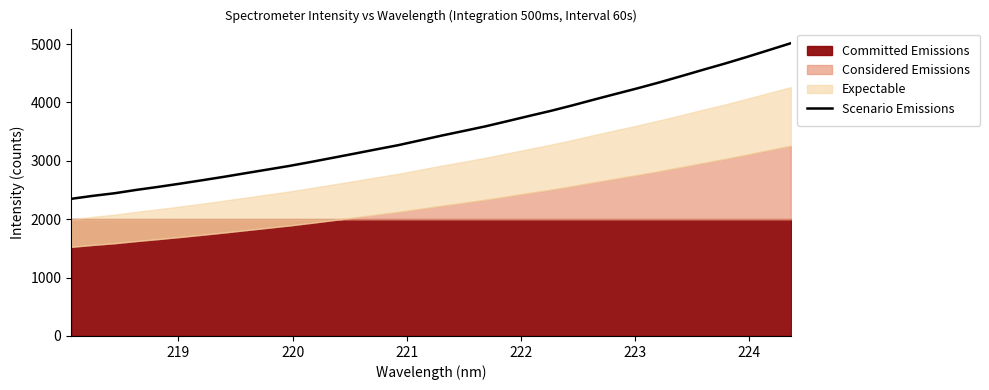

What is the difference between the maximum and second lowest values?

2614.6